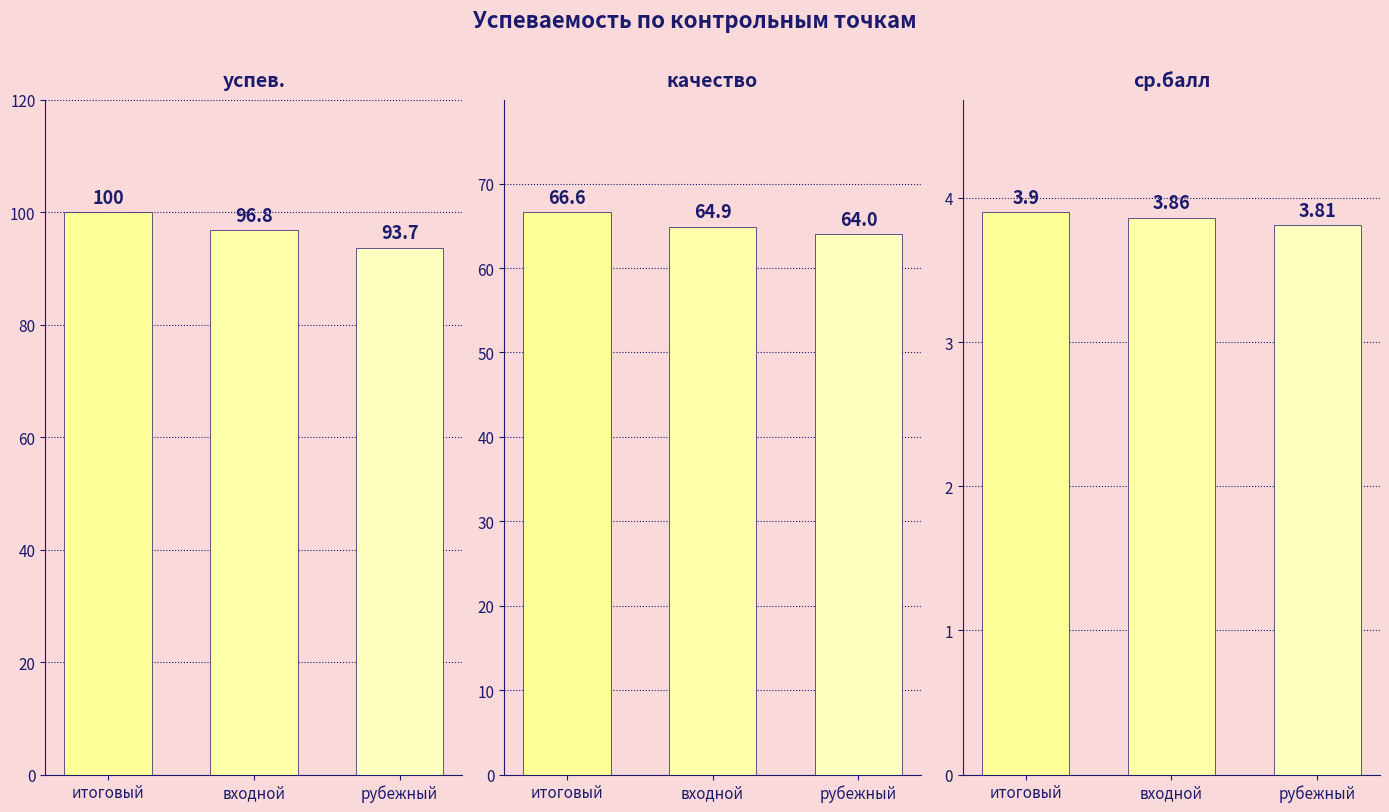

Reading left to right, transcribe all the data shown in this chart.

успев.: 100.0	96.8	93.7
качество: 66.6	64.9	64.0
ср.балл: 3.9	3.9	3.8